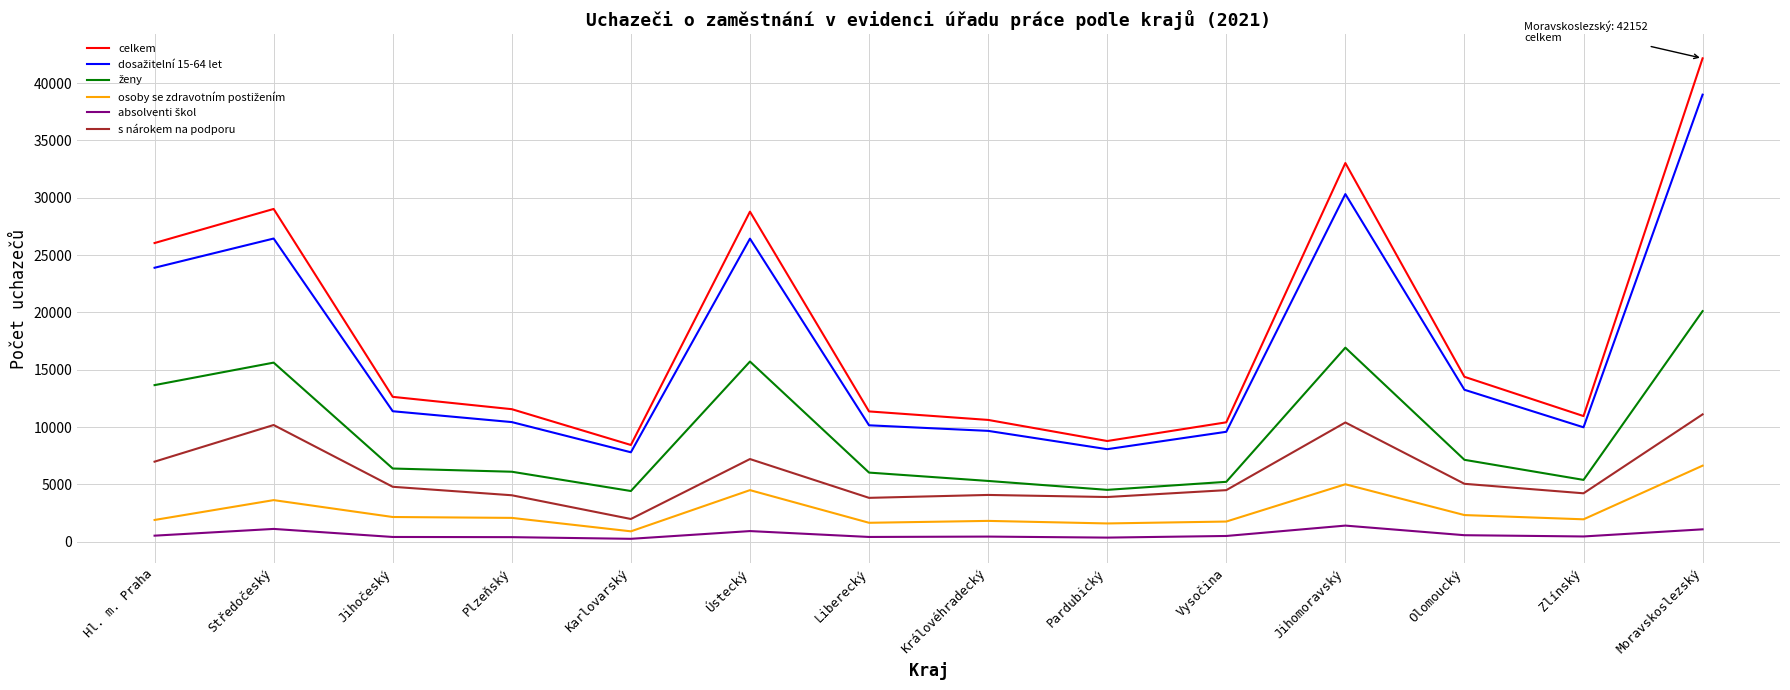

Which category has the highest value in the celkem series?

Moravskoslezský